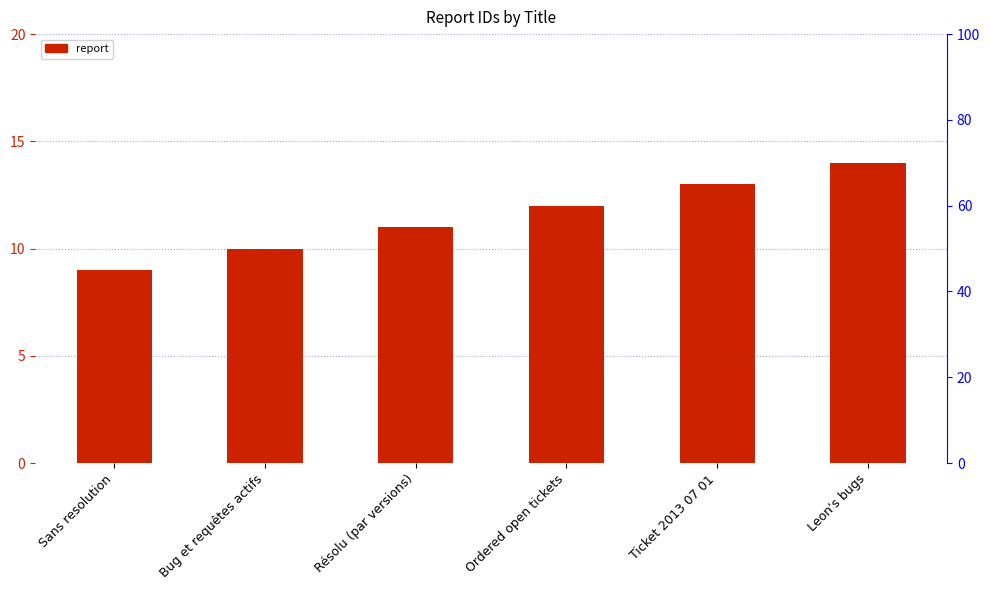

Is it true that the value at Ordered open tickets is 12?

True